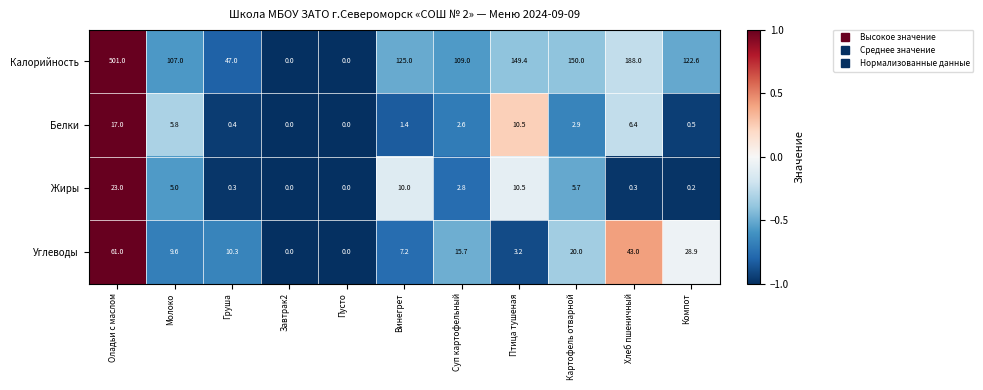

What is the total value across all series at Завтрак2?

0.0